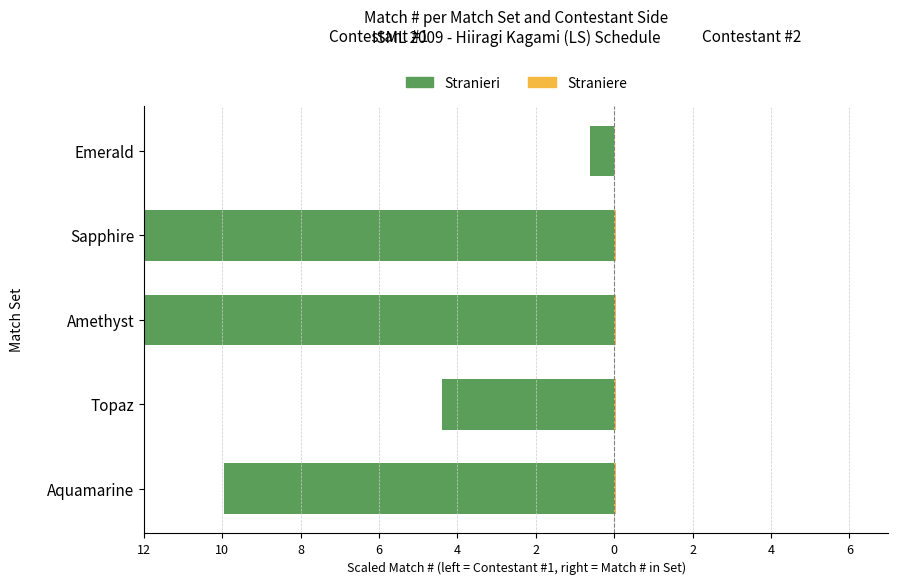

The value of Straniere at Emerald is 0.0. True or false?

True